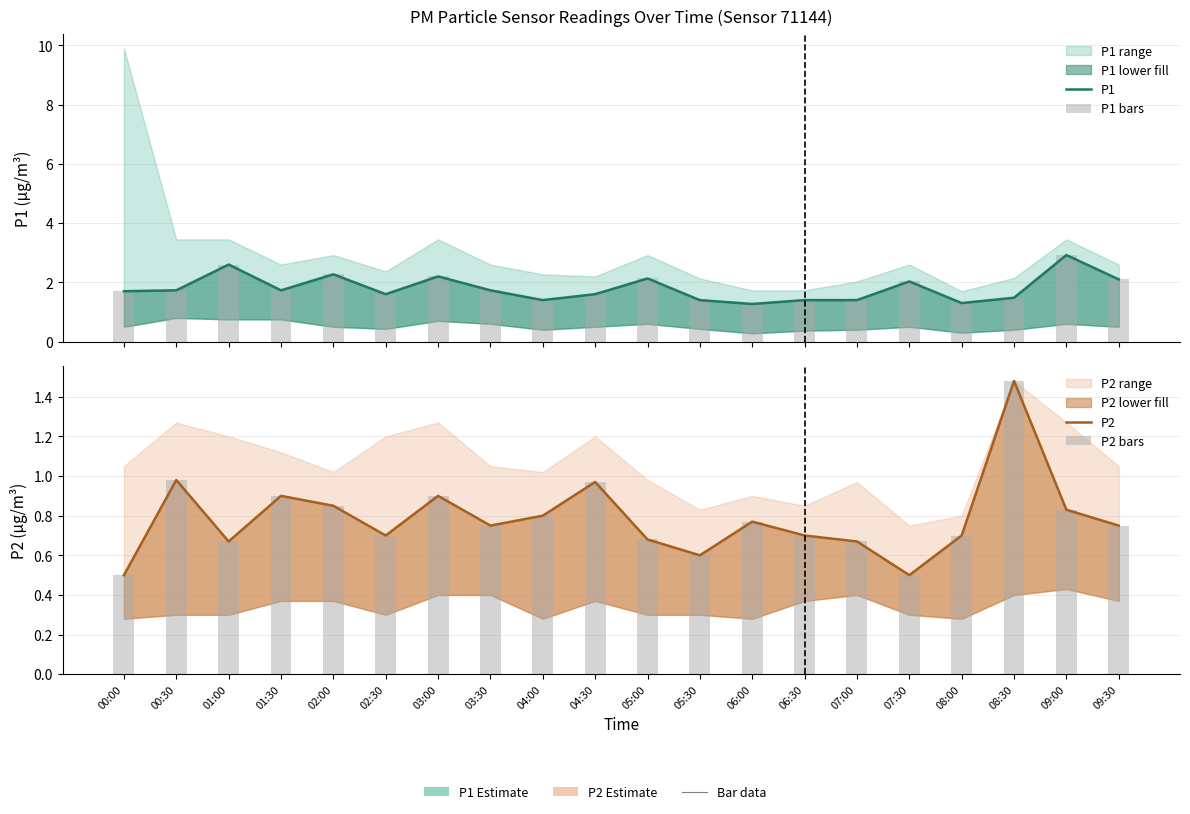

What is the sum of the P2 values at 01:30 and 01:00?

1.6